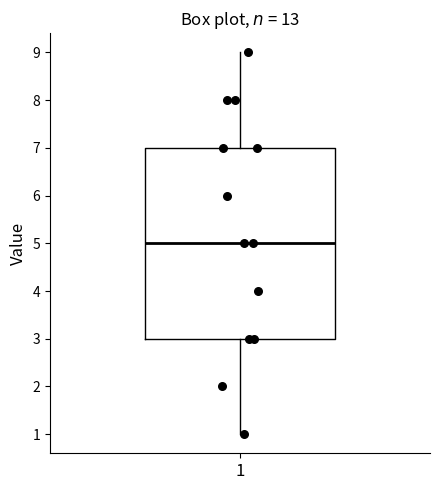

Read this box plot against the y-axis: the position of the median line, the range covered by the box, and the ends of both whiskers. The values are not printed on the chart, so give them approximately, as read against the axis.

median 5, box 3 to 7, whiskers 1 to 9